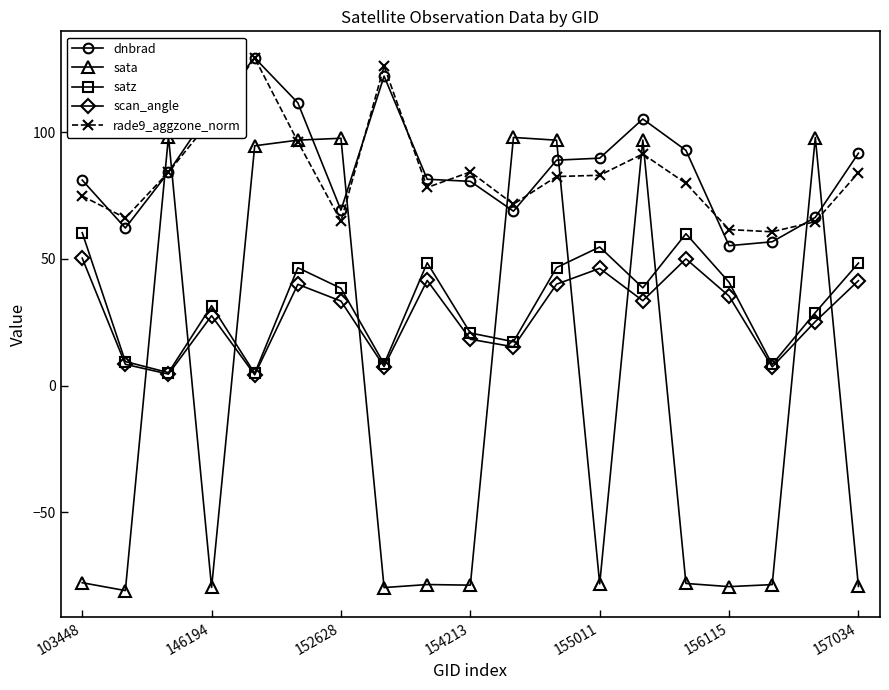

Where is satz nearest to the value 32?

146194